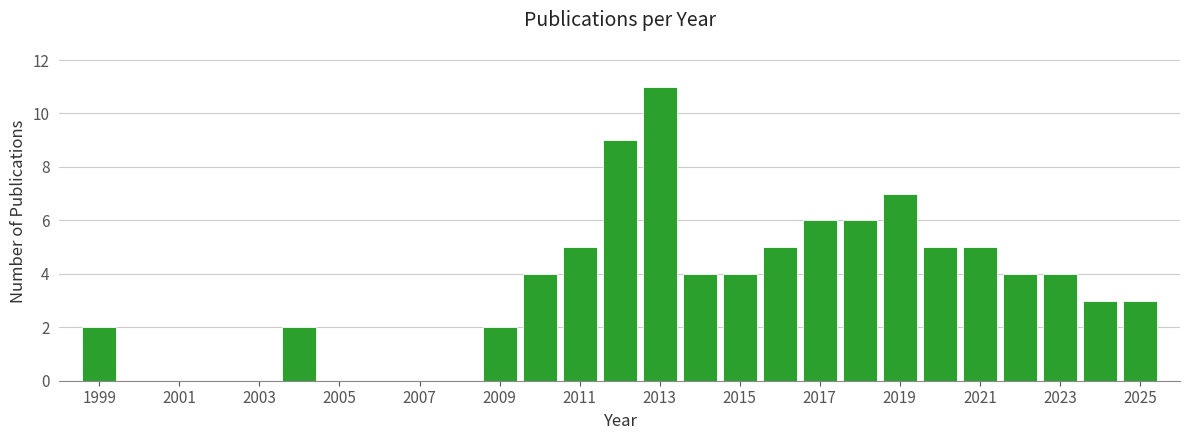

Reading left to right, transcribe this chart: for each bar, give the range it covers on the x-axis and its height. Neither the bar edges nor the heights are printed on the chart, so give them approximately, as read against the axes.

1998.5 to 1999.5: 2
1999.5 to 2000.5: 0
2000.5 to 2001.5: 0
2001.5 to 2002.5: 0
2002.5 to 2003.5: 0
2003.5 to 2004.5: 2
2004.5 to 2005.5: 0
2005.5 to 2006.5: 0
2006.5 to 2007.5: 0
2007.5 to 2008.5: 0
2008.5 to 2009.5: 2
2009.5 to 2010.5: 4
2010.5 to 2011.5: 5
2011.5 to 2012.5: 9
2012.5 to 2013.5: 11
2013.5 to 2014.5: 4
2014.5 to 2015.5: 4
2015.5 to 2016.5: 5
2016.5 to 2017.5: 6
2017.5 to 2018.5: 6
2018.5 to 2019.5: 7
2019.5 to 2020.5: 5
2020.5 to 2021.5: 5
2021.5 to 2022.5: 4
2022.5 to 2023.5: 4
2023.5 to 2024.5: 3
2024.5 to 2025.5: 3